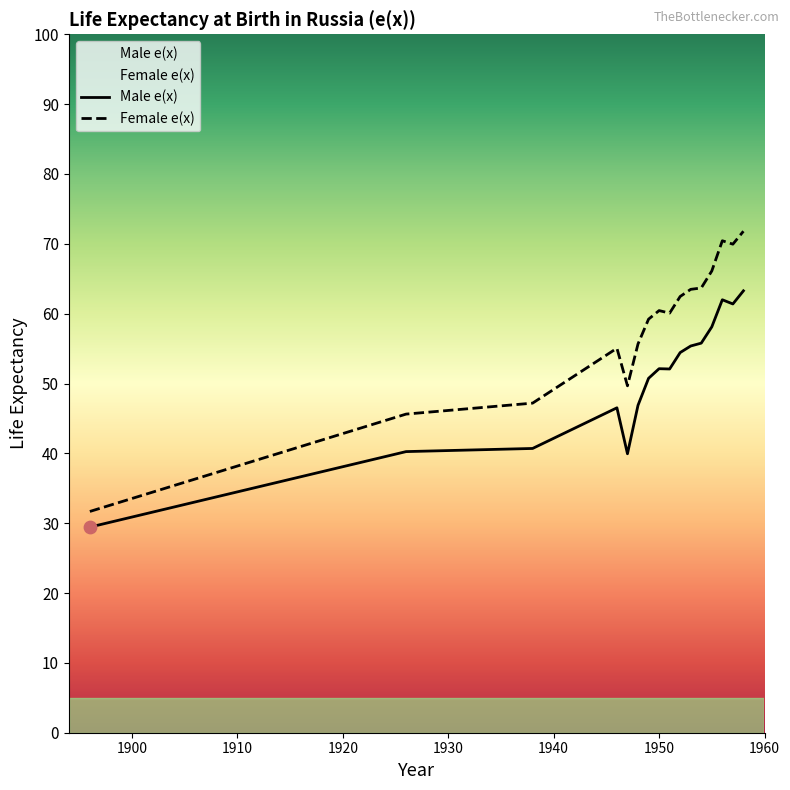

At how many categories does at least one series exceed 64?

4